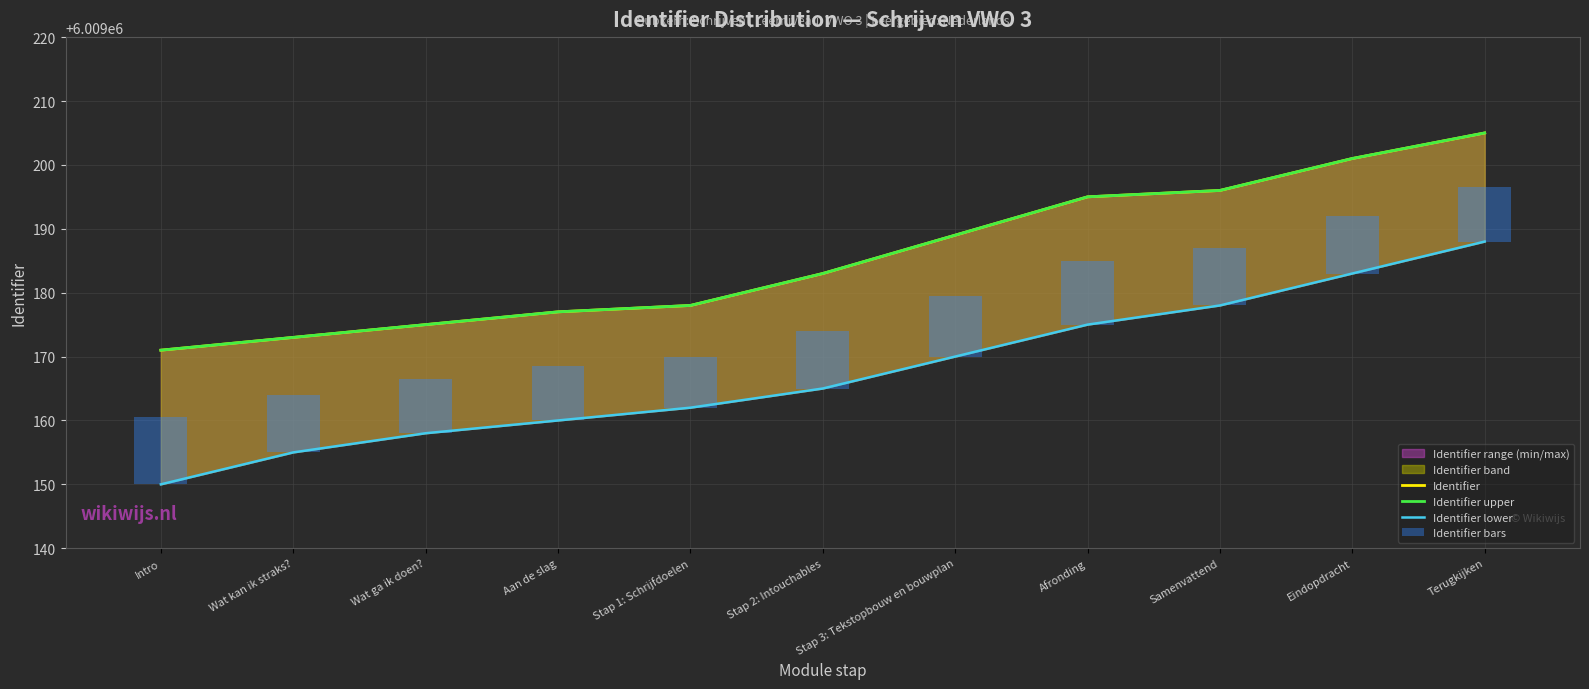

What is the difference between the Identifier bars values at Wat kan ik straks? and Afronding?

1.0